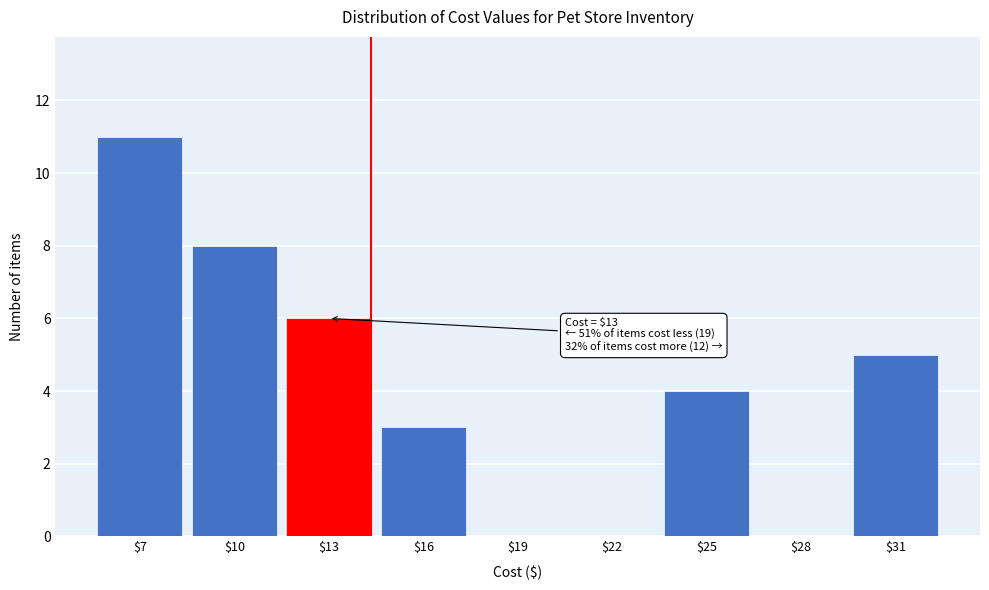

At which category does the chart reach its peak across all series?

$7